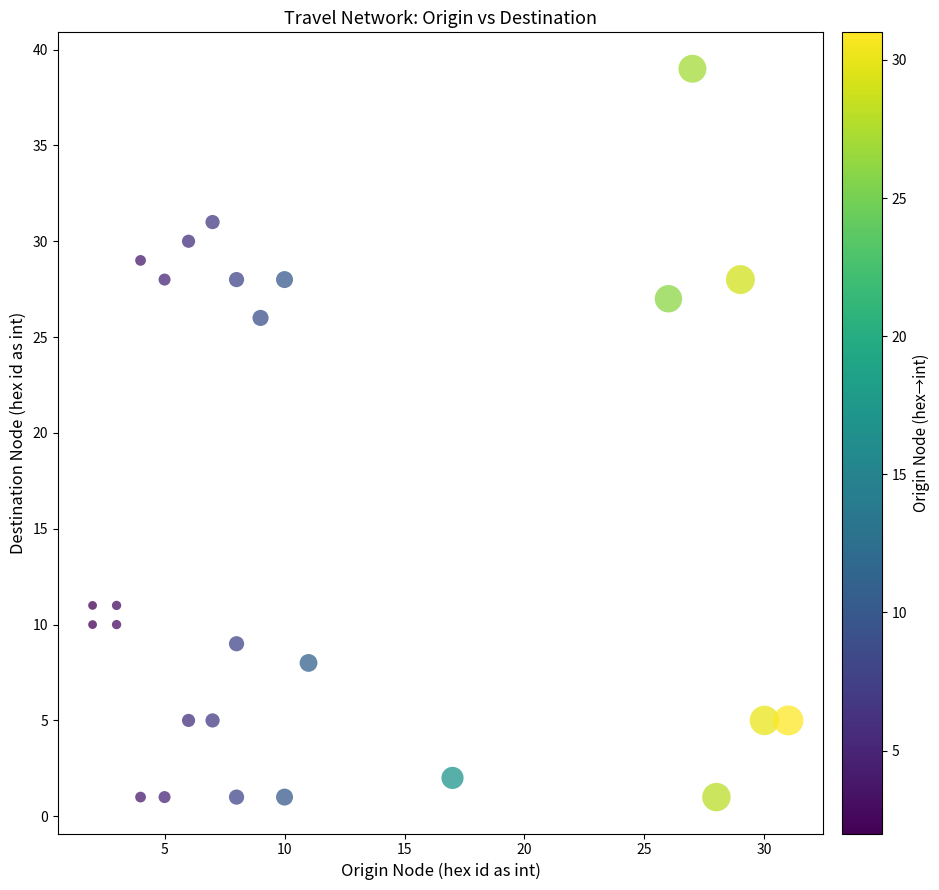

What Y value in the scatter plot is closest to 20?

26